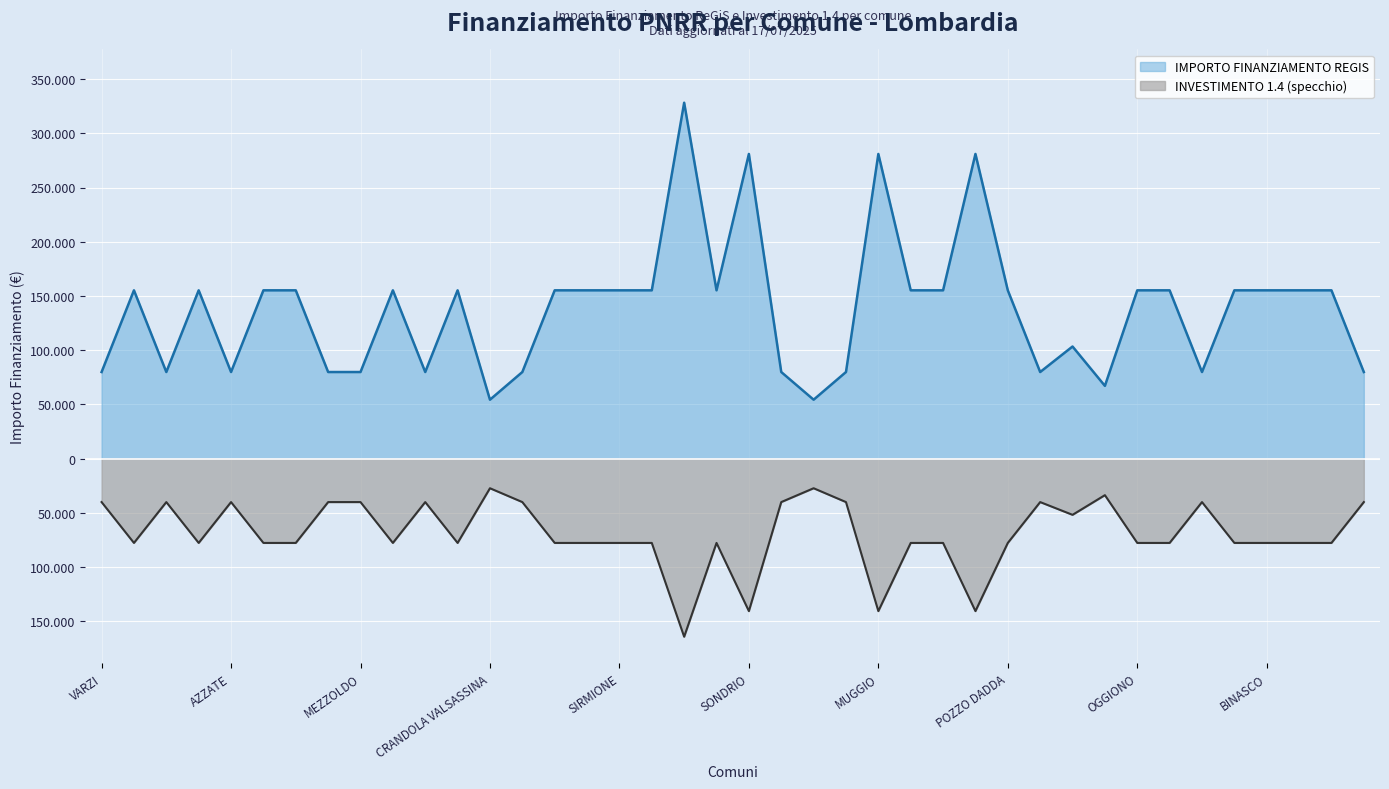

Which label corresponds to the largest value in the chart?

CREMONA